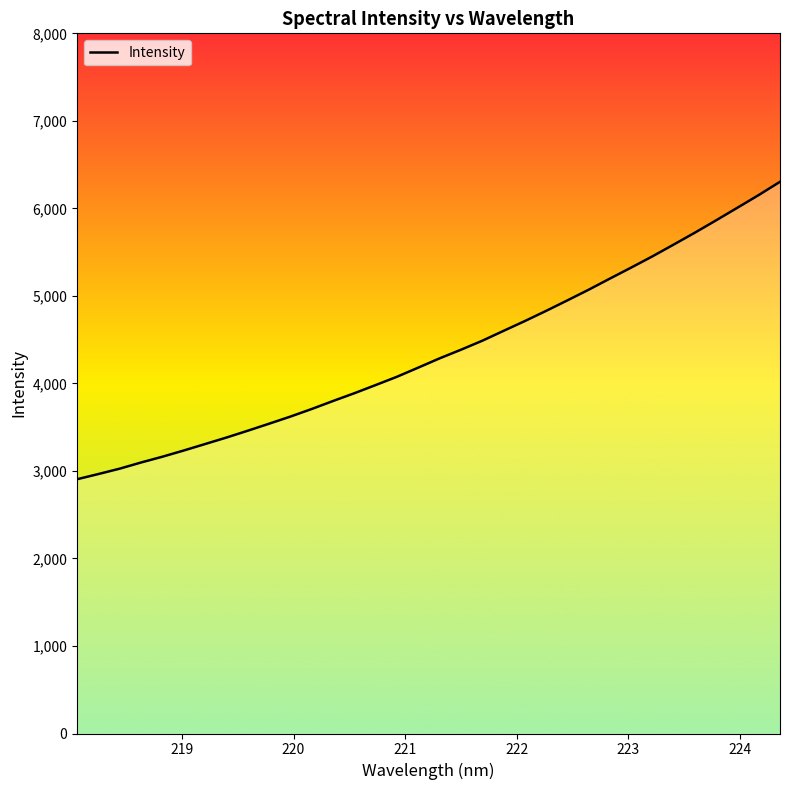

What is the difference between the maximum and minimum values?

3398.2